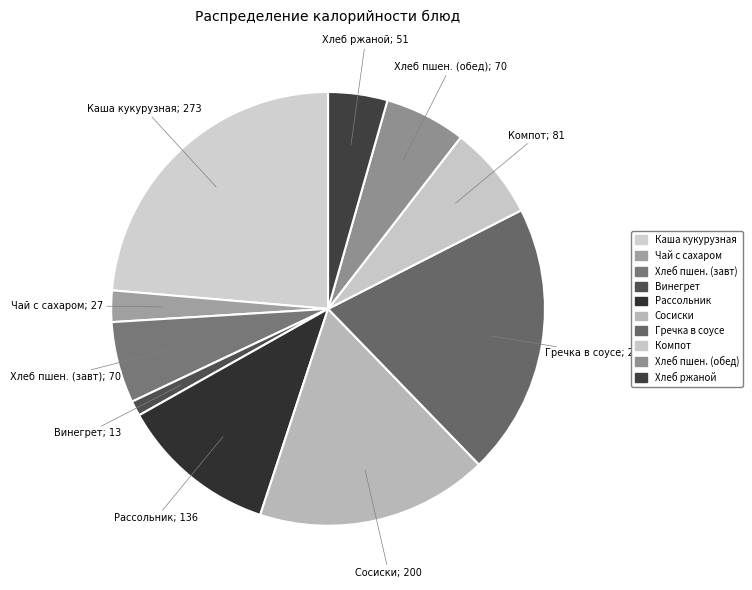

How many segments does this pie chart have?

10